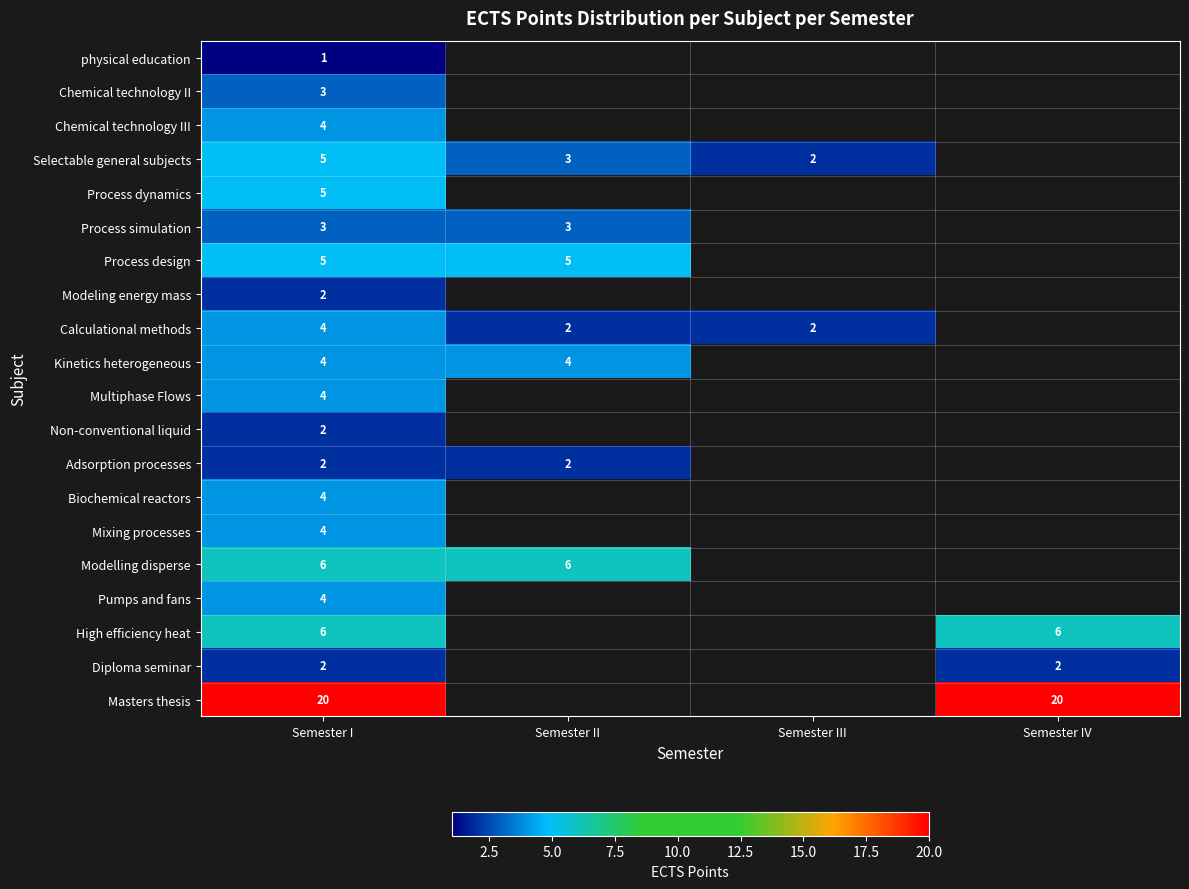

True or false: Calculational methods has a value of 4 at Semester I.

True